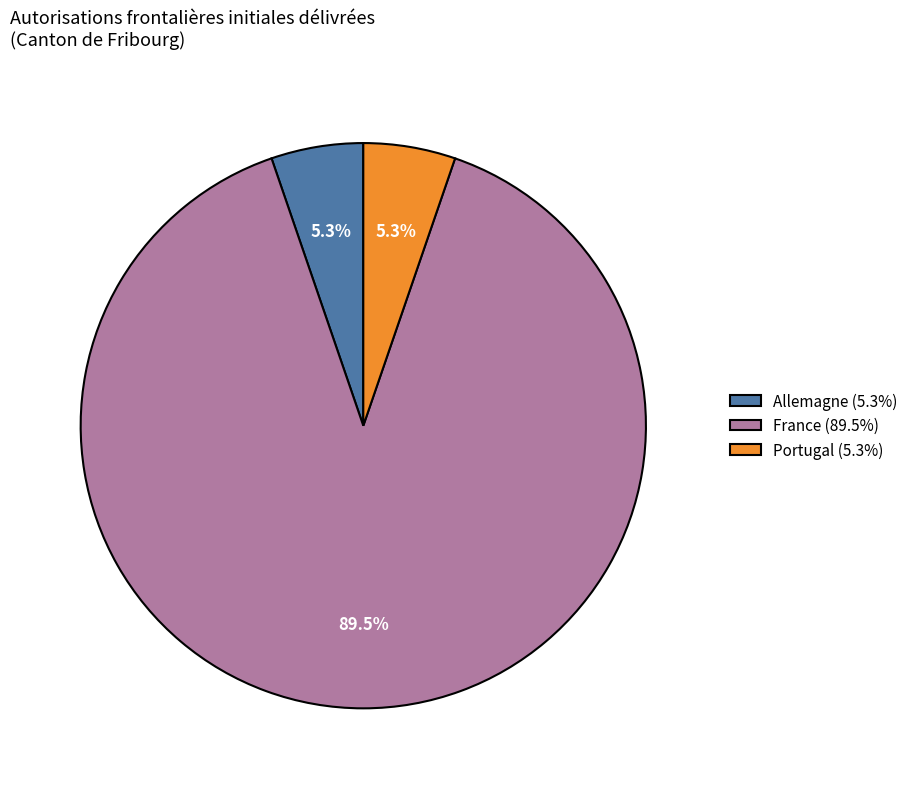

Combined, what portion of the pie is France (89.5%) and Allemagne (5.3%)?

94.7%